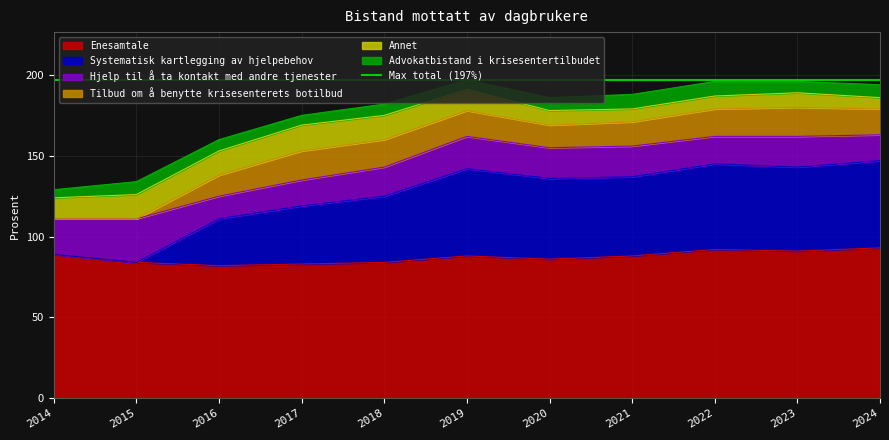

What is the sum of the Annet values at 2014 and 2022?

21